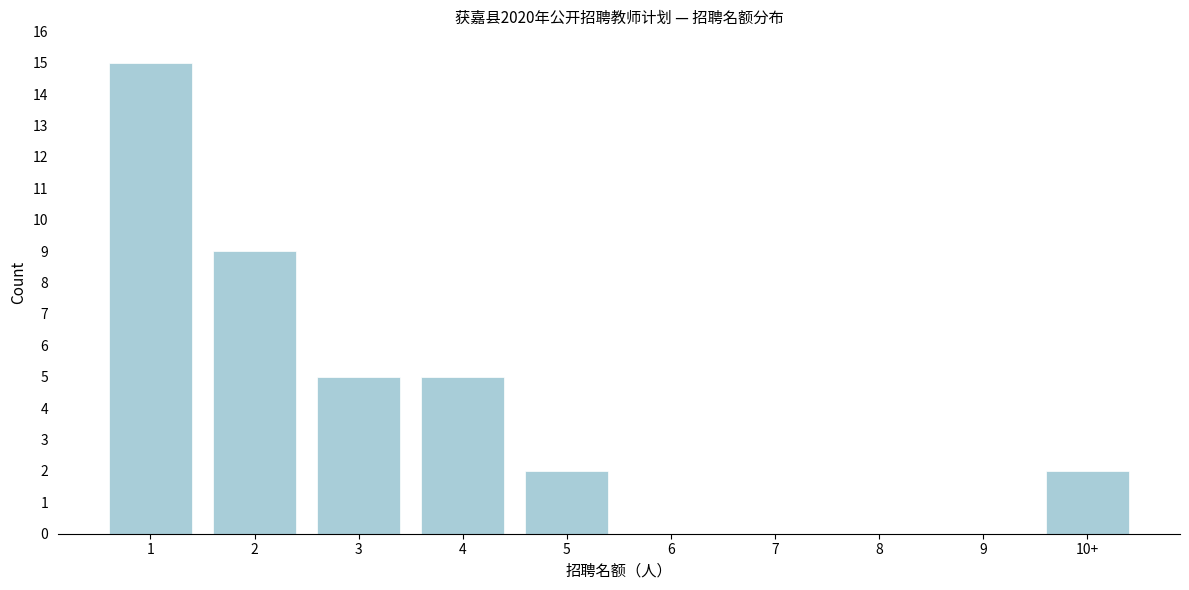

Reading left to right, list all the values displayed in this chart.

1=15	2=9	3=5	4=5	5=2	6=0	7=0	8=0	9=0	10+=2